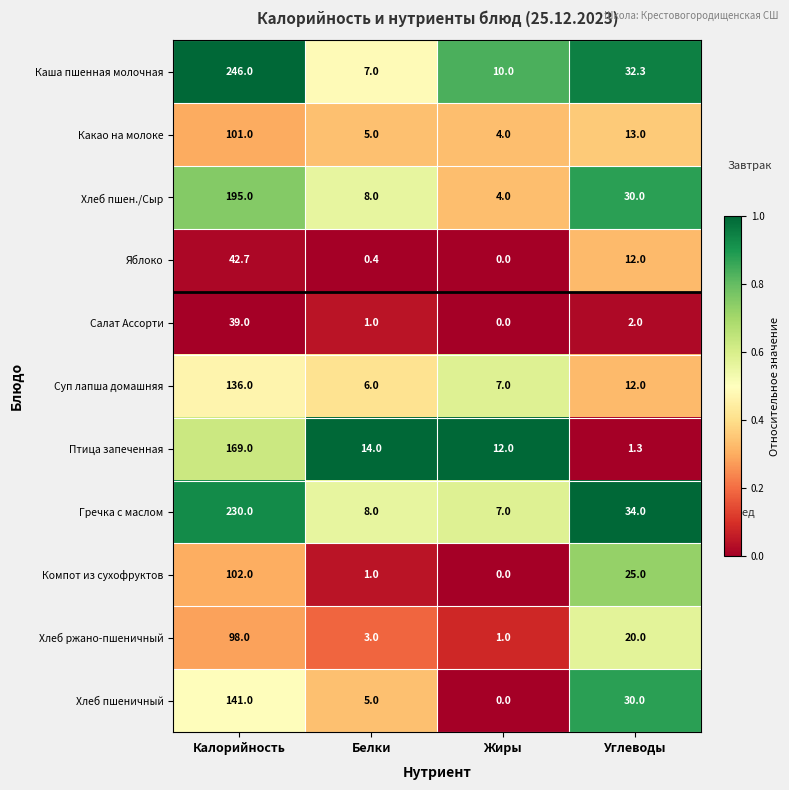

Rank the categories by Гречка с маслом value from highest to lowest.

Калорийность, Углеводы, Белки, Жиры